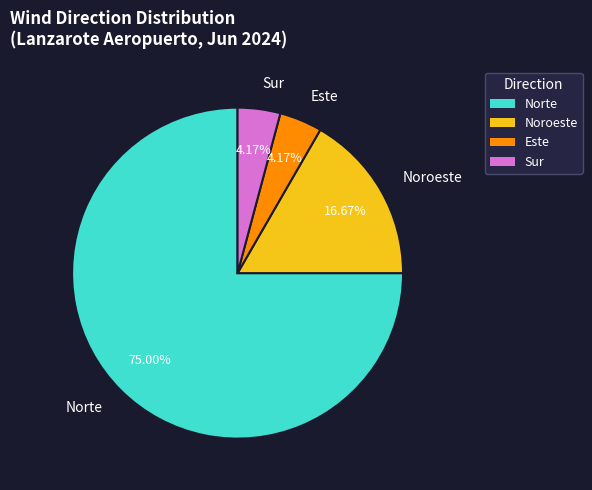

Combined, what portion of the pie is Sur and Norte?

79.2%